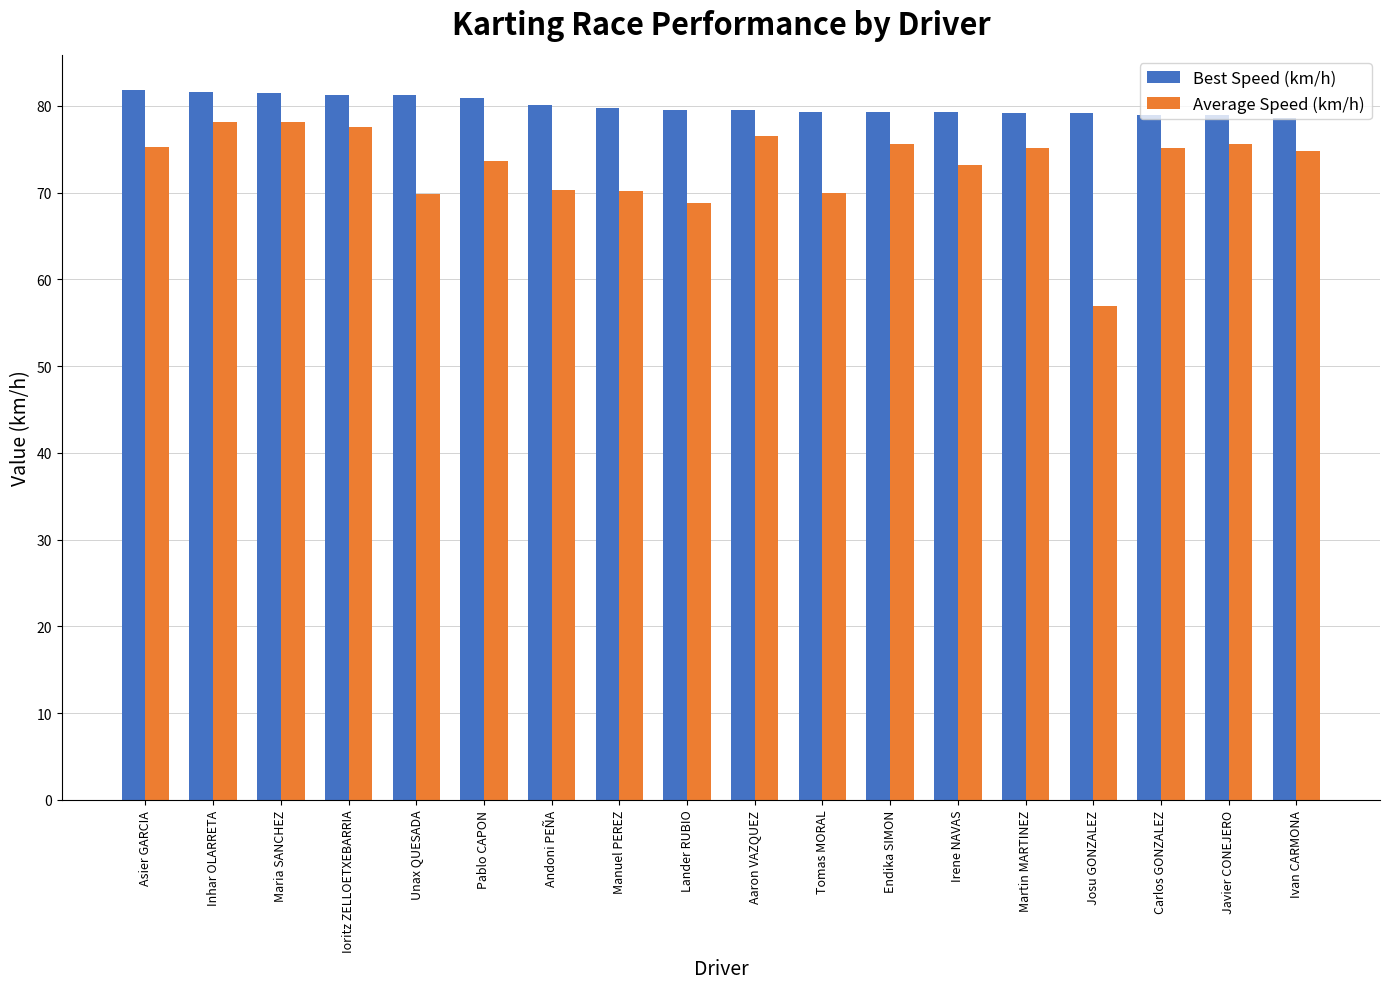

Which series has the largest range (max minus min)?

Average Speed (km/h)